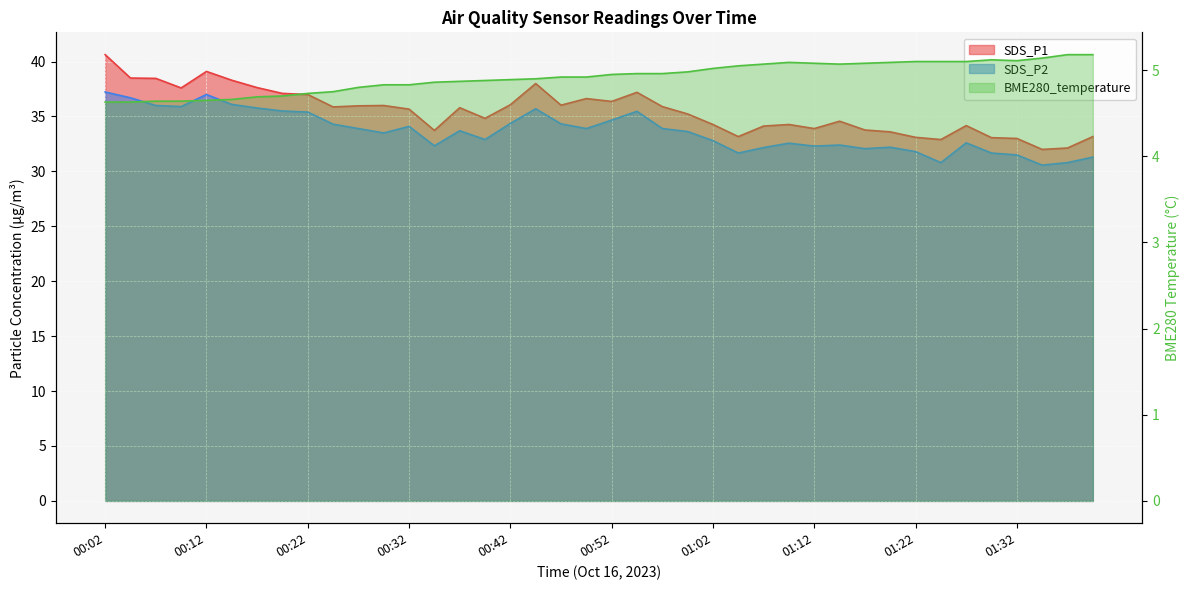

Which has a higher value, 00:47 or 01:12?

00:47